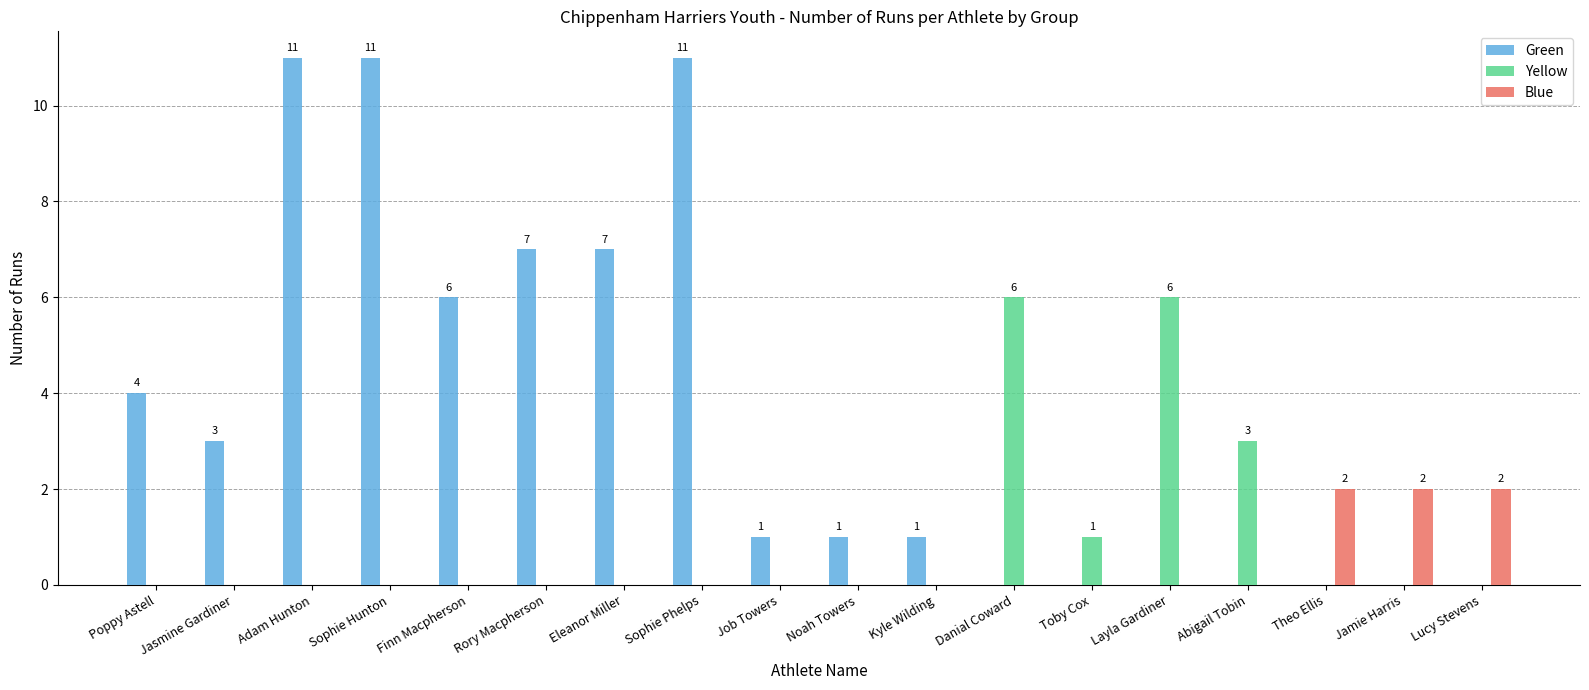

What is the maximum value for Blue?

2